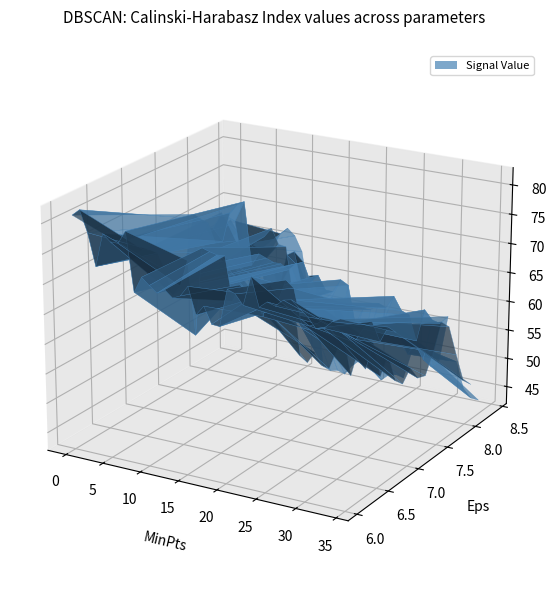

Reading left to right, extract all data points from this chart.

  8.399: 66.7	64.6	59.1	55.6	56.7	60.5	63.3	65.8	67.0	65.9	63.3	55.2	54.9	43.4	42.9	43.2	42.8	44.6	45.8	45.8	44.6	43.1	44.3	44.6	44.3	49.0	49.0	50.4	49.1	49.5	49.0	49.1	44.6	43.2	43.1	42.8	42.4	44.9	49.0
  7.660: 62.7	62.9	68.0	70.1	70.4	72.7	72.8	72.3	65.2	68.9	68.5	62.6	65.2	62.3	68.1	68.9	63.4	65.2	63.2	61.4	62.3	56.1	57.0	56.1	54.7	57.4	57.0	60.6	58.8	57.4	55.1	57.0	54.7	53.8	54.7	54.4	54.7	57.4	54.7
  7.808: 71.0	70.4	69.9	66.7	67.2	72.4	74.0	74.8	64.0	66.2	65.7	65.2	65.2	64.4	65.7	66.2	62.9	64.4	62.1	62.1	64.4	63.7	57.0	60.2	60.2	61.6	61.1	63.3	61.1	60.6	56.4	62.0	60.5	60.2	61.6	61.6	60.6	61.6	63.4
  6.035: 81.0	82.1	78.6	73.3	78.9	77.8	77.8	80.0	70.3	73.0	71.9	70.9	71.7	70.6	71.2	73.0	68.6	70.3	67.6	67.5	73.8	73.3	71.7	76.6	71.9	73.0	72.6	73.8	74.1	73.0	71.9	70.3	70.6	71.9	72.6	71.3	70.4	68.3	68.3
  6.922: 69.4	70.3	70.5	70.2	67.5	63.6	65.3	69.9	57.4	72.5	72.1	71.8	71.9	64.5	67.5	66.2	65.8	62.9	68.5	66.2	69.8	68.7	63.0	62.9	63.5	64.7	64.7	62.9	62.6	62.2	64.5	65.7	62.6	65.3	64.7	58.2	54.9	52.5	53.0
  8.251: 68.8	66.7	64.2	62.4	63.0	65.1	65.9	67.6	65.0	64.8	56.2	45.7	44.8	46.9	44.8	44.5	48.0	50.3	44.1	49.1	45.8	50.7	45.0	49.2	44.8	44.5	47.6	46.1	46.8	51.3	56.8	56.2	51.6	47.3	46.9	46.3	44.3	45.8	49.8